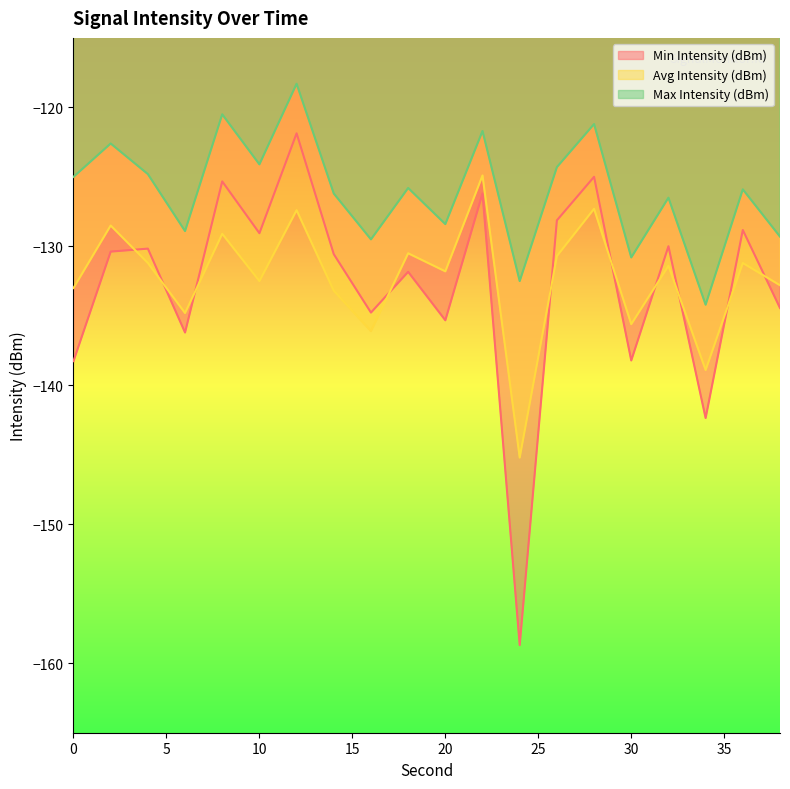

How many lines are shown in the chart?

3